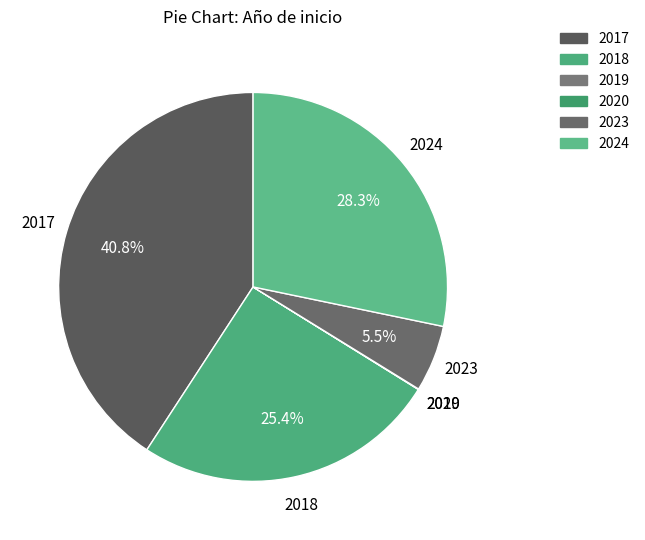

What is the largest slice in the pie chart?

2017